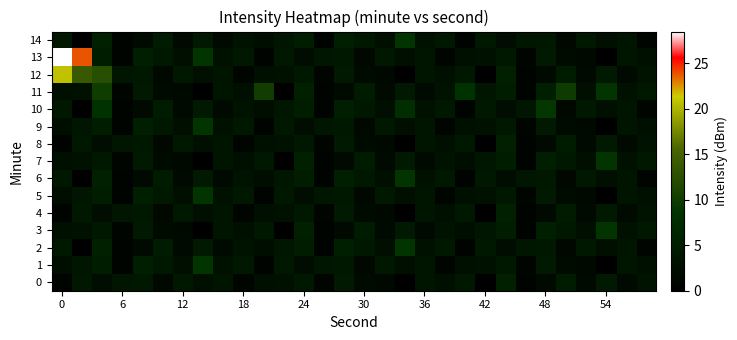

Reading left to right, extract all data points from this chart.

0: 0.9	3.9	2.3	3.8	4.0	1.4	4.0	2.6	3.7	1.0	2.8	3.0	4.1	1.0	4.3	1.9	1.6	0.1	3.7	2.9	4.2	0.0	5.4	0.8	1.8	4.8	1.8	4.3	1.8	3.2
1: 2.5	3.8	5.0	0.8	5.1	4.0	2.6	8.8	3.0	4.2	0.9	3.9	2.3	3.8	4.0	1.4	4.0	2.6	3.7	1.0	2.8	3.0	4.1	1.0	4.3	1.9	1.6	0.1	3.7	2.9
2: 4.2	0.0	5.4	0.8	1.8	4.8	1.8	4.3	1.8	3.2	2.5	3.8	5.0	0.8	5.1	4.0	2.6	8.8	3.0	4.2	0.9	3.9	2.3	3.8	4.0	1.4	4.0	2.6	3.7	1.0
3: 2.8	3.0	4.1	1.0	4.3	1.9	1.6	0.1	3.7	2.9	4.2	0.0	5.4	0.8	1.8	4.8	1.8	4.3	1.8	3.2	2.5	3.8	5.0	0.8	5.1	4.0	2.6	8.8	3.0	4.2
4: 0.9	3.9	2.3	3.8	4.0	1.4	4.0	2.6	3.7	1.0	2.8	3.0	4.1	1.0	4.3	1.9	1.6	0.1	3.7	2.9	4.2	0.0	5.4	0.8	1.8	4.8	1.8	4.3	1.8	3.2
5: 2.5	3.8	5.0	0.8	5.1	4.0	2.6	8.8	3.0	4.2	0.9	3.9	2.3	3.8	4.0	1.4	4.0	2.6	3.7	1.0	2.8	3.0	4.1	1.0	4.3	1.9	1.6	0.1	3.7	2.9
6: 4.2	0.0	5.4	0.8	1.8	4.8	1.8	4.3	1.8	3.2	2.5	3.8	5.0	0.8	5.1	4.0	2.6	8.8	3.0	4.2	0.9	3.9	2.3	3.8	4.0	1.4	4.0	2.6	3.7	1.0
7: 2.8	3.0	4.1	1.0	4.3	1.9	1.6	0.1	3.7	2.9	4.2	0.0	5.4	0.8	1.8	4.8	1.8	4.3	1.8	3.2	2.5	3.8	5.0	0.8	5.1	4.0	2.6	8.8	3.0	4.2
8: 0.9	3.9	2.3	3.8	4.0	1.4	4.0	2.6	3.7	1.0	2.8	3.0	4.1	1.0	4.3	1.9	1.6	0.1	3.7	2.9	4.2	0.0	5.4	0.8	1.8	4.8	1.8	4.3	1.8	3.2
9: 2.5	3.8	5.0	0.8	5.1	4.0	2.6	8.8	3.0	4.2	0.9	3.9	2.3	3.8	4.0	1.4	4.0	2.6	3.7	1.0	2.8	3.0	4.1	1.0	4.3	1.9	1.6	0.1	3.7	2.9
10: 4.2	0.0	8.4	0.8	1.8	4.8	1.8	4.3	1.8	3.2	2.5	3.8	5.0	0.8	5.1	4.0	2.6	7.8	3.0	4.2	0.9	3.9	2.3	3.8	9.0	1.4	4.0	2.6	3.7	1.0
11: 2.8	3.0	10.1	1.0	4.3	1.9	1.6	0.1	3.7	2.9	10.2	0.0	5.4	0.8	1.8	4.8	1.8	4.3	1.8	3.2	8.5	3.8	5.0	0.8	5.1	10.0	2.6	8.8	3.0	4.2
12: 20.9	13.9	12.3	3.8	4.0	1.4	4.0	2.6	3.7	1.0	2.8	3.0	4.1	1.0	4.3	1.9	1.6	0.1	3.7	2.9	4.2	0.0	5.4	0.8	1.8	4.8	1.8	4.3	1.8	3.2
13: 28.5	23.8	5.0	0.8	5.1	4.0	2.6	8.8	3.0	4.2	0.9	3.9	2.3	3.8	4.0	1.4	4.0	2.6	3.7	1.0	2.8	3.0	4.1	1.0	4.3	1.9	1.6	0.1	3.7	2.9
14: 4.2	0.0	5.4	0.8	1.8	4.8	1.8	4.3	1.8	3.2	2.5	3.8	5.0	0.8	5.1	4.0	2.6	8.8	3.0	4.2	0.9	3.9	2.3	3.8	4.0	1.4	4.0	2.6	3.7	1.0